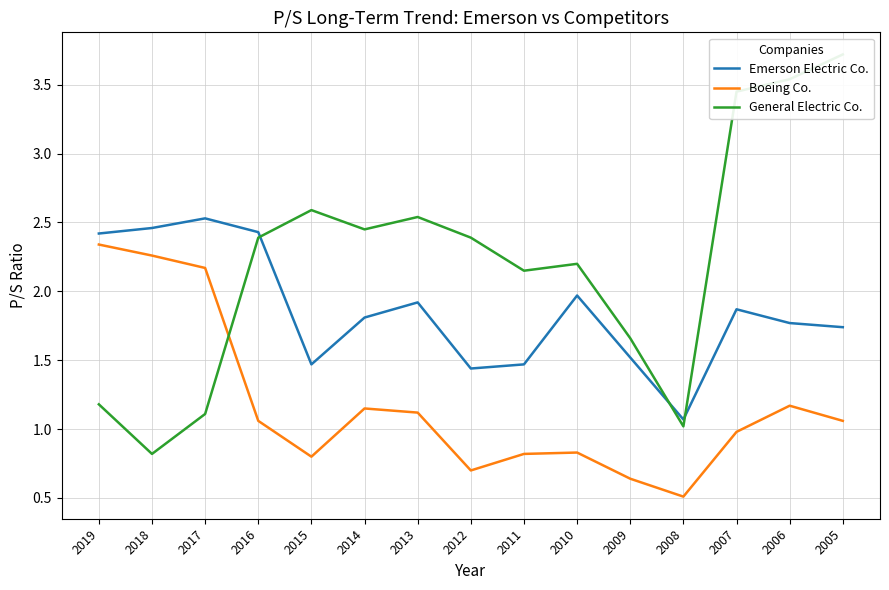

Where does the General Electric Co. series first go above 2?

2016